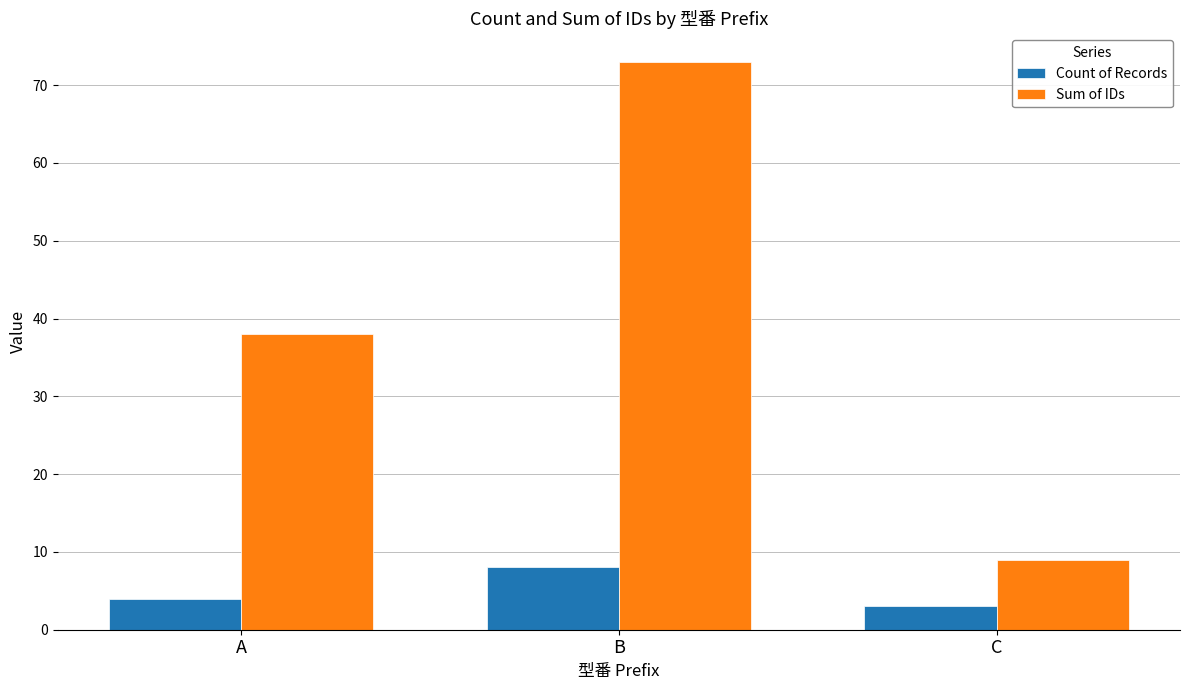

What are all the series names shown in the legend?

Count of Records, Sum of IDs